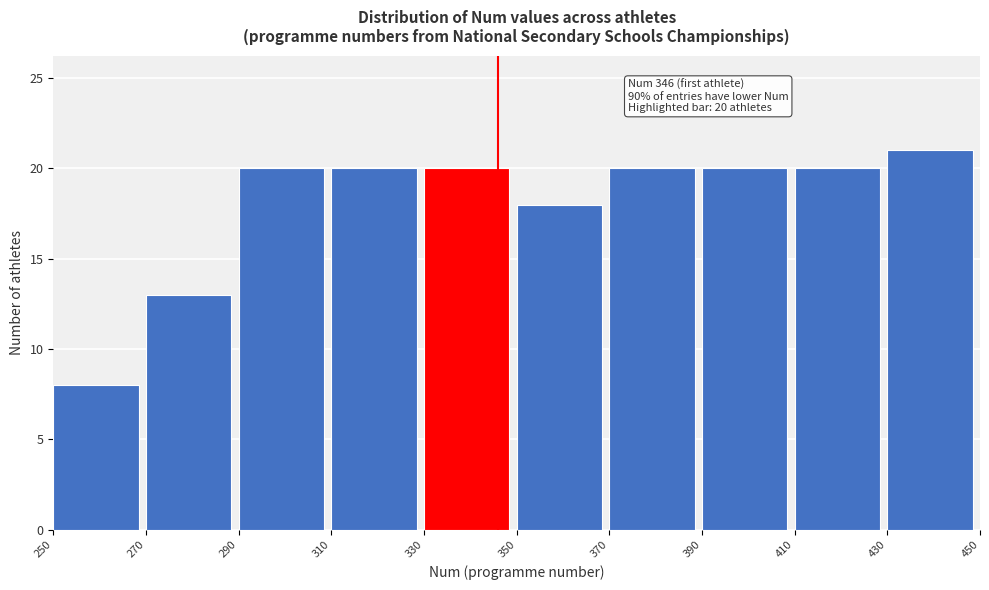

Over which range of the x-axis is the bar tallest?

430 to 450